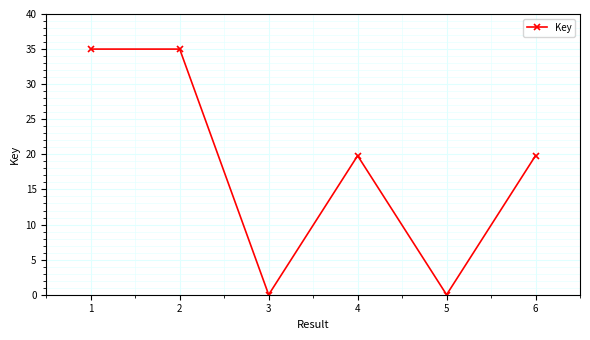

True or false: there are more than 0 points higher than both neighbors.

True